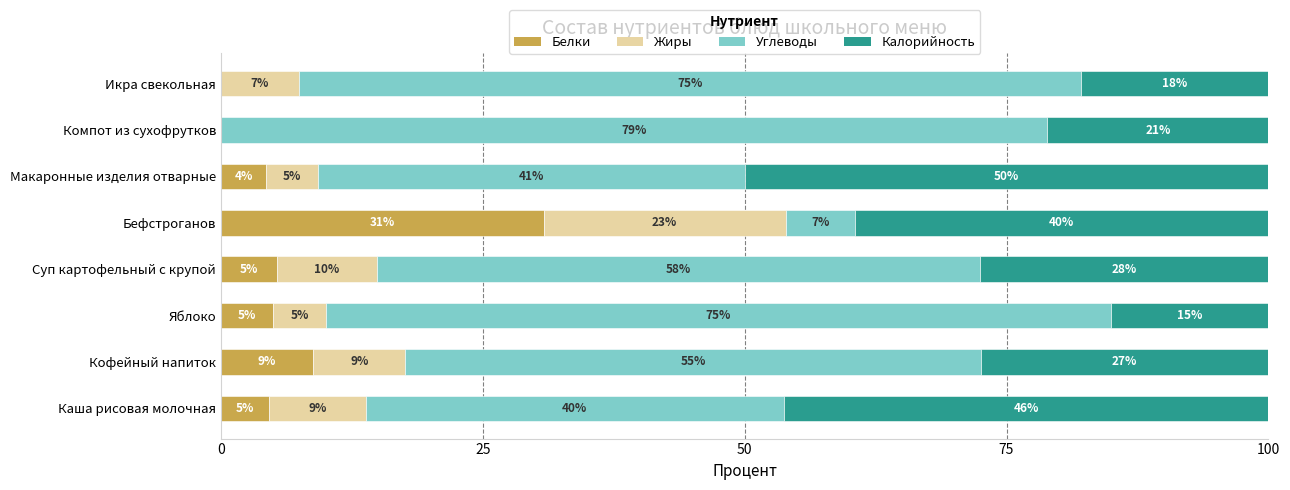

What is the highest value of the Белки series?

30.8